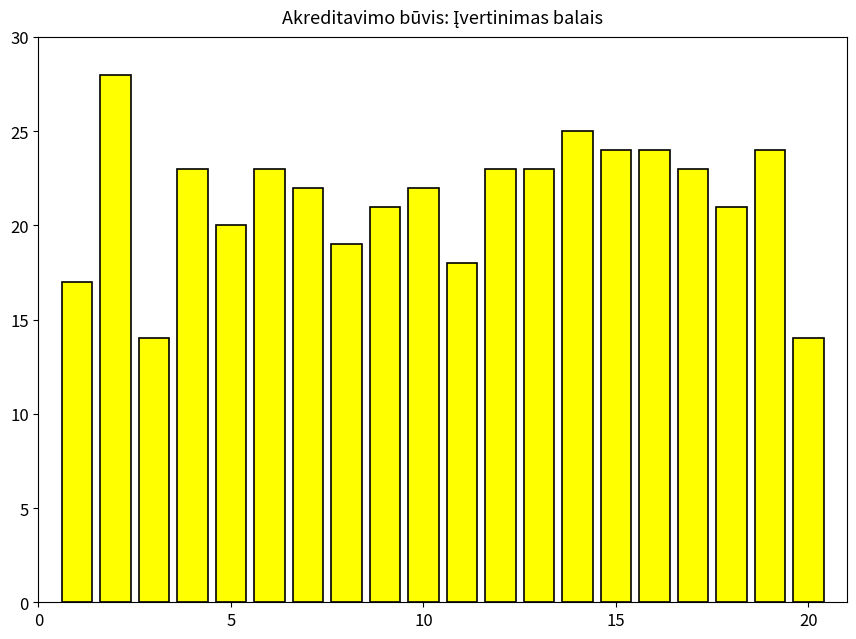

Count the number of data series in this chart.

1